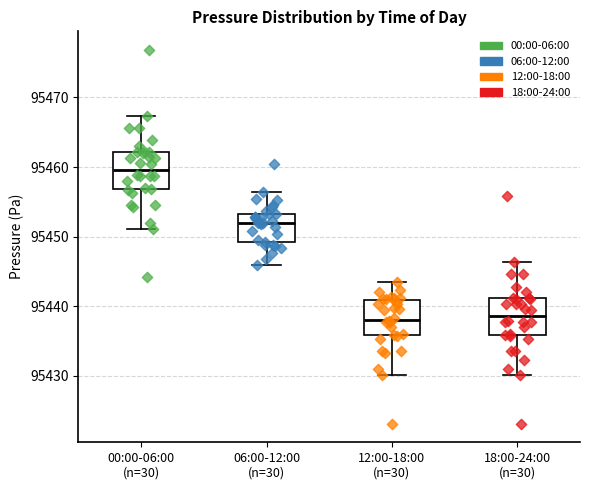

Which box's median line is the highest?

00:00-06:00 (n=30)